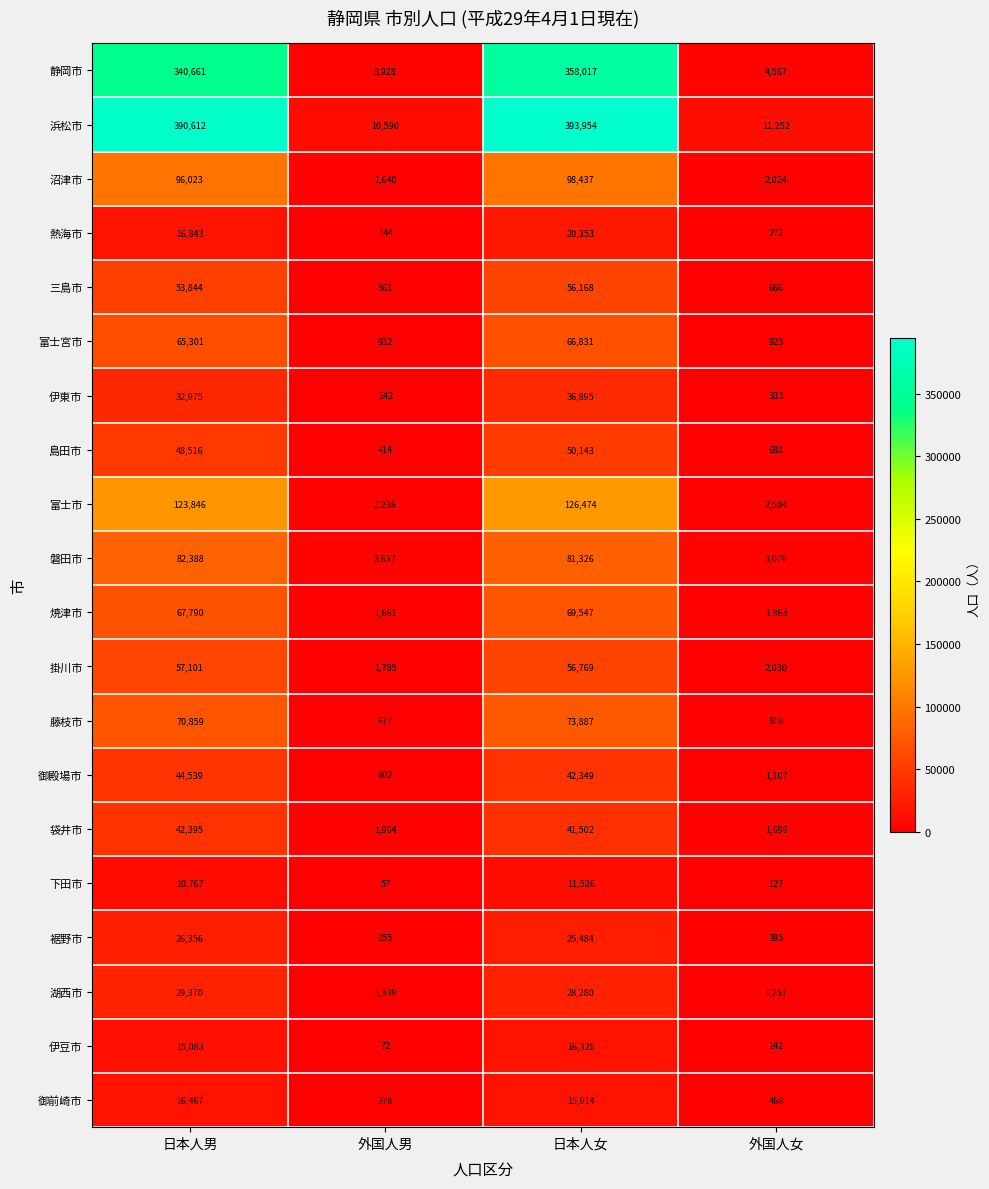

How many data points does each series have?

4